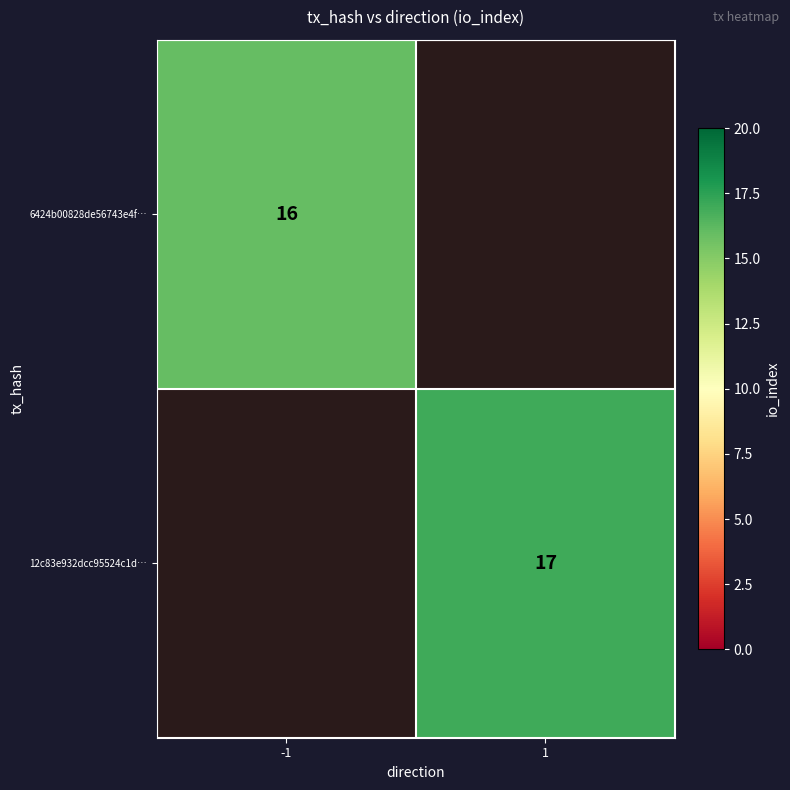

Is the value of 6424b00828de56743e4f… at -1 greater than the value of 12c83e932dcc95524c1d… at 1?

No